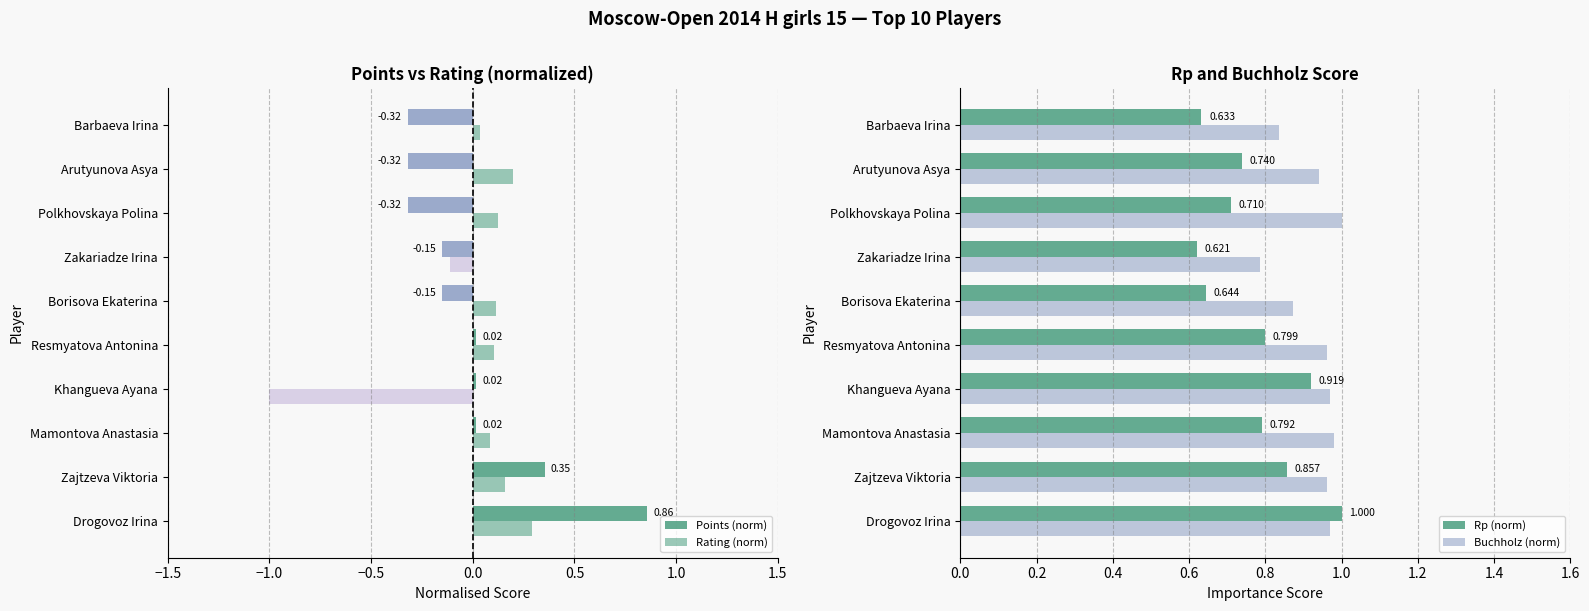

At which label is Buchholz (norm) closest to 0?

Zakariadze Irina